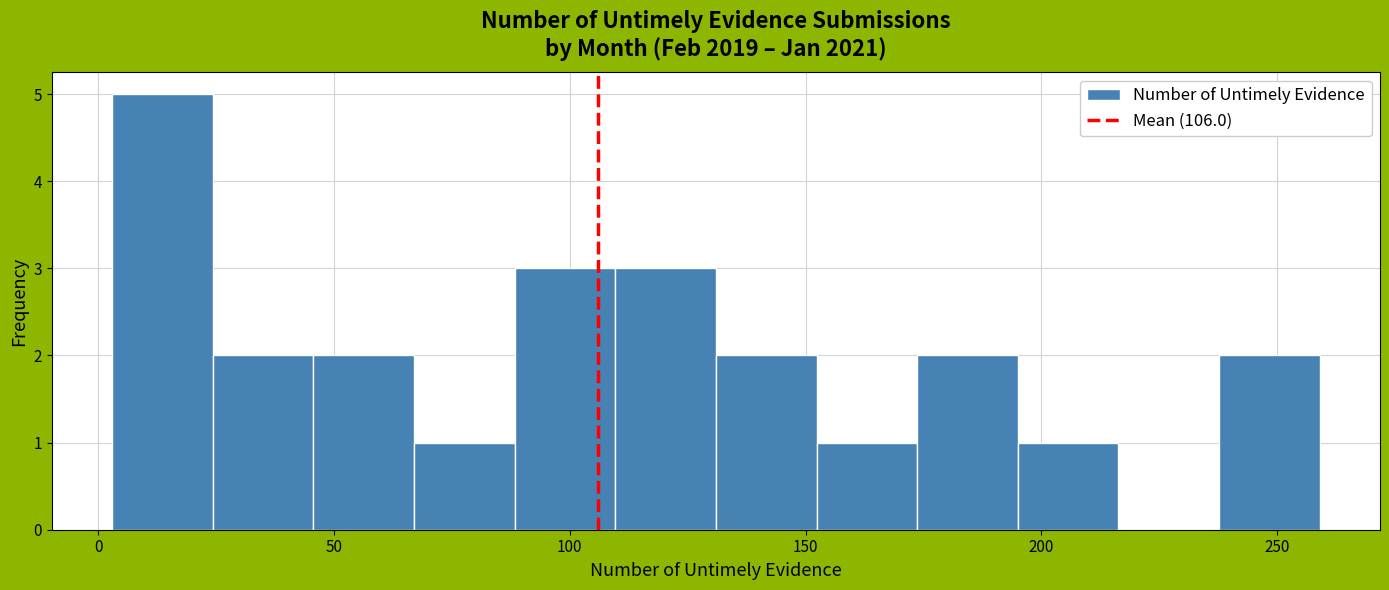

Reading left to right, transcribe this chart: for each bar, give the range it covers on the x-axis and its height. Neither the bar edges nor the heights are printed on the chart, so give them approximately, as read against the axes.

5 to 25: 5
25 to 45: 2
45 to 65: 2
65 to 90: 1
90 to 110: 3
110 to 130: 3
130 to 150: 2
150 to 175: 1
175 to 195: 2
195 to 215: 1
215 to 240: 0
240 to 260: 2